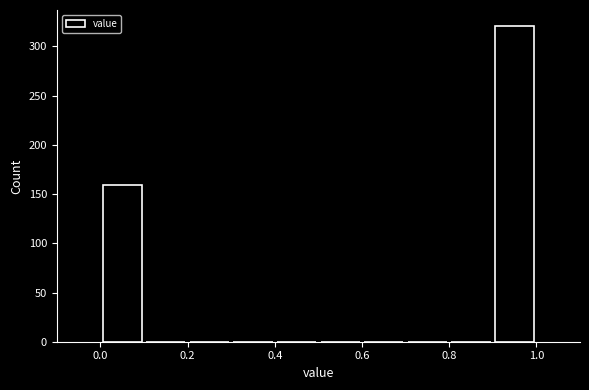

Reading left to right, list every bar in this chart as the range it spans on the x-axis followed by its height. The values are not printed on the chart, so give them approximately, as read against the axis.

0.0 to 0.1: 160
0.1 to 0.2: 0
0.2 to 0.3: 0
0.3 to 0.4: 0
0.4 to 0.5: 0
0.5 to 0.6: 0
0.6 to 0.7: 0
0.7 to 0.8: 0
0.8 to 0.9: 0
0.9 to 1.0: 320